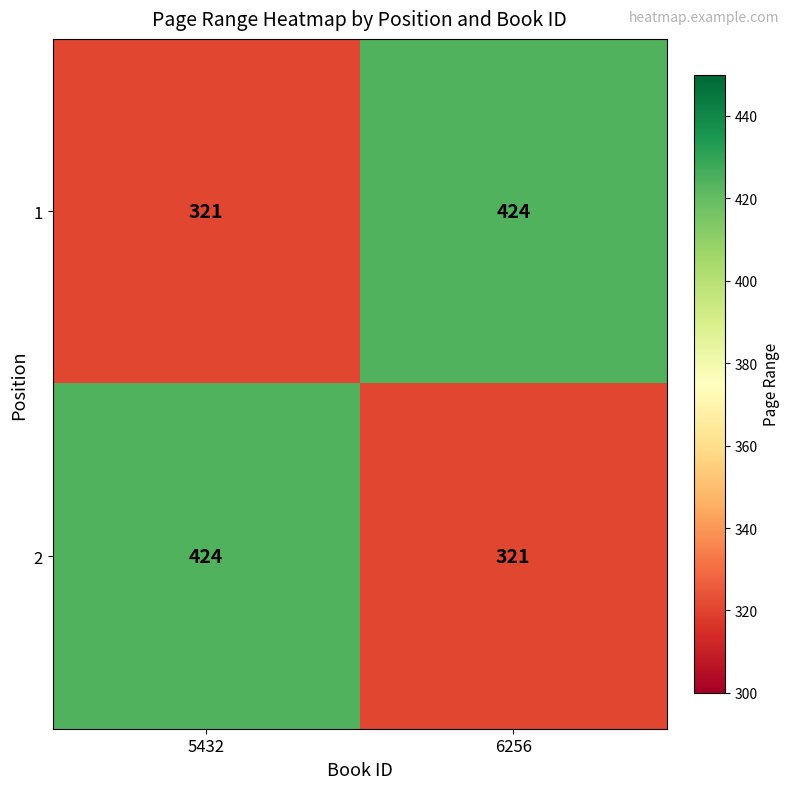

Reading left to right, list all the values displayed in this chart.

1: 321	424
2: 424	321